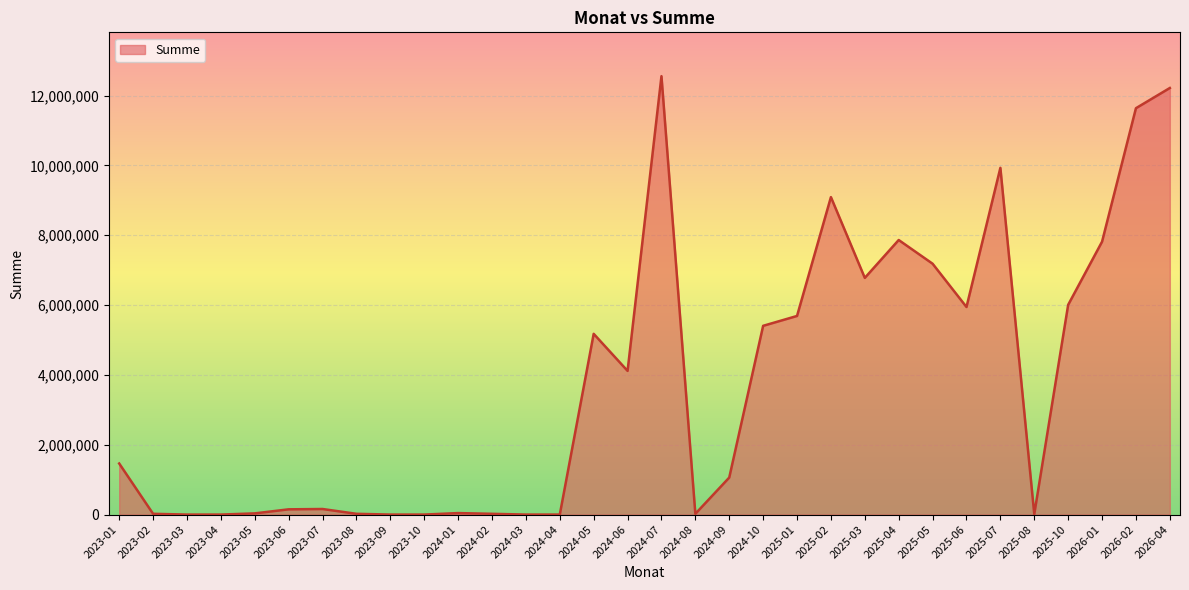

Is it true that the value at 2025-10 is 4000019.7?

False